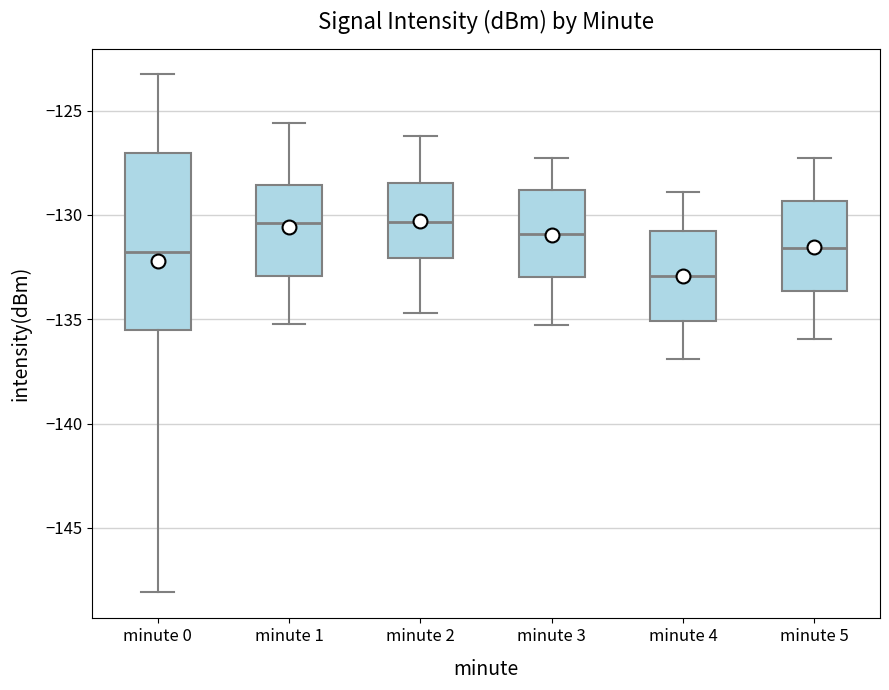

Which box is the tallest, from its lower edge to its upper edge?

minute 0